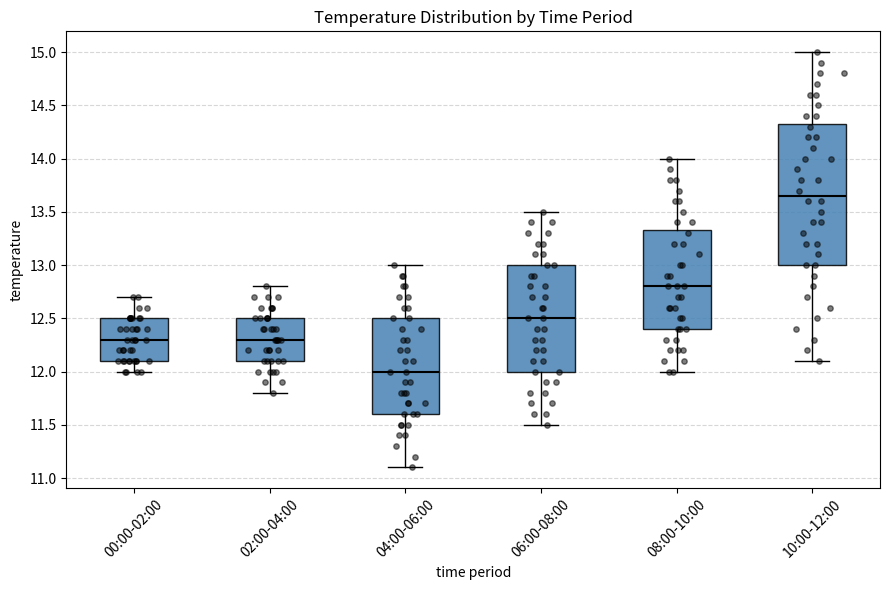

Reading left to right, read every box against the y-axis: the position of its median line, the range the box covers, and the ends of its whiskers. The values are not printed on the chart, so give them approximately, as read against the axis.

00:00-02:00: median 12.30, box 12.10 to 12.50, whiskers 12.00 to 12.70
02:00-04:00: median 12.30, box 12.10 to 12.50, whiskers 11.80 to 12.80
04:00-06:00: median 12.00, box 11.60 to 12.50, whiskers 11.10 to 13.00
06:00-08:00: median 12.50, box 12.00 to 13.00, whiskers 11.50 to 13.50
08:00-10:00: median 12.80, box 12.40 to 13.35, whiskers 12.00 to 14.00
10:00-12:00: median 13.65, box 13.00 to 14.35, whiskers 12.10 to 15.00